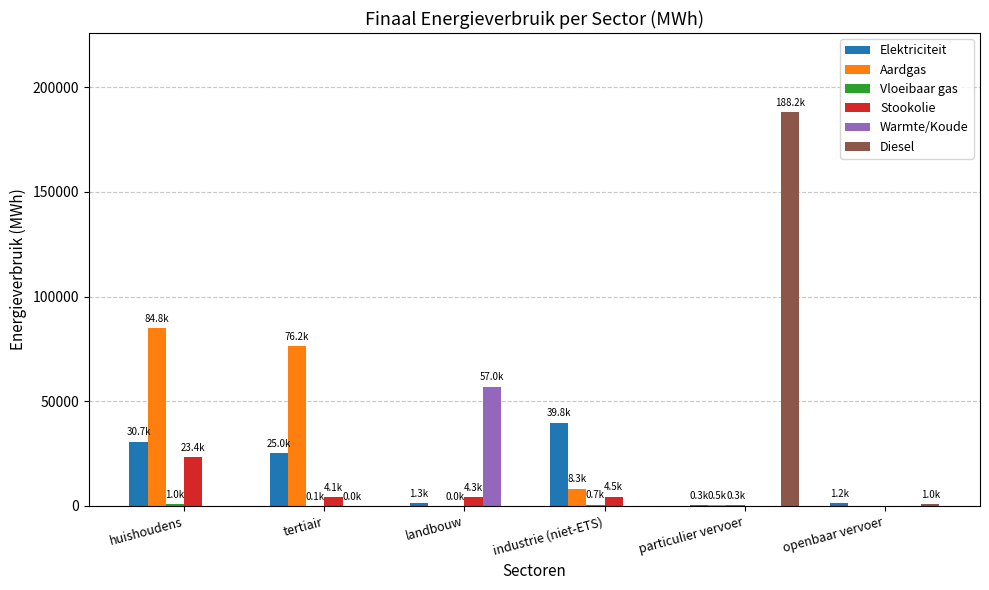

What is the total value across all series at huishoudens?

139972.9